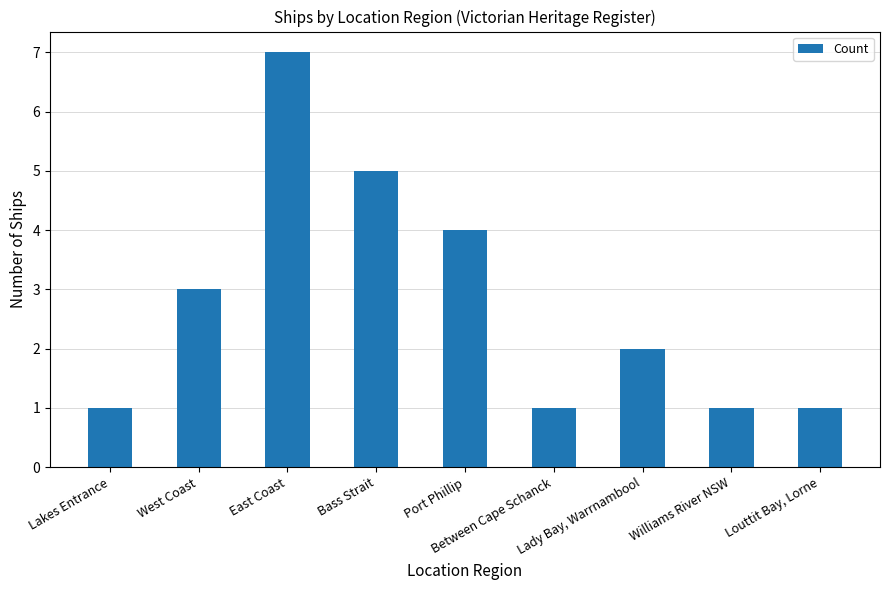

Approximately how many times larger is the value at Lakes Entrance compared to East Coast?

0.1